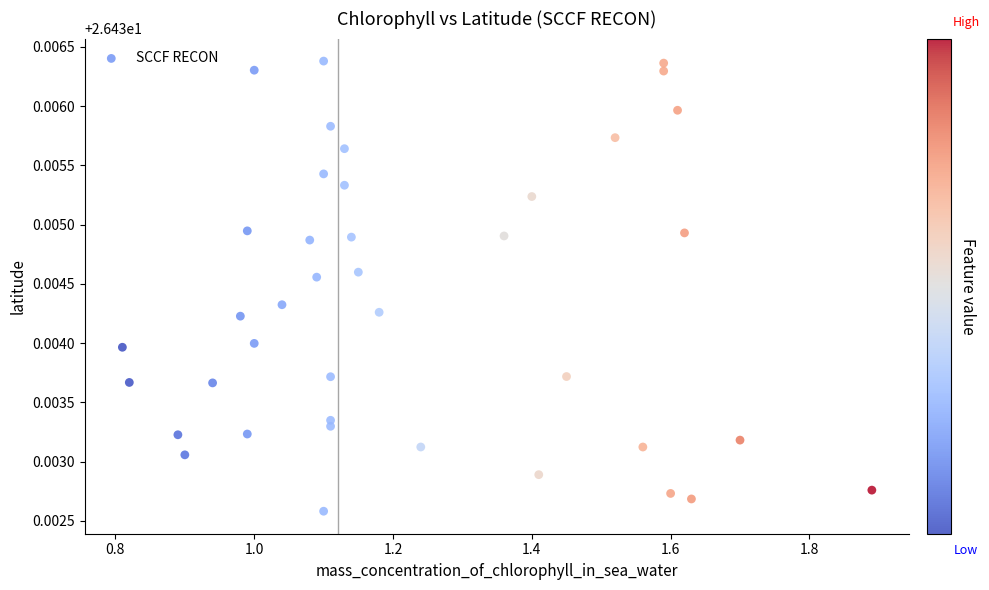

What is the range of X values (max minus min)?

1.1